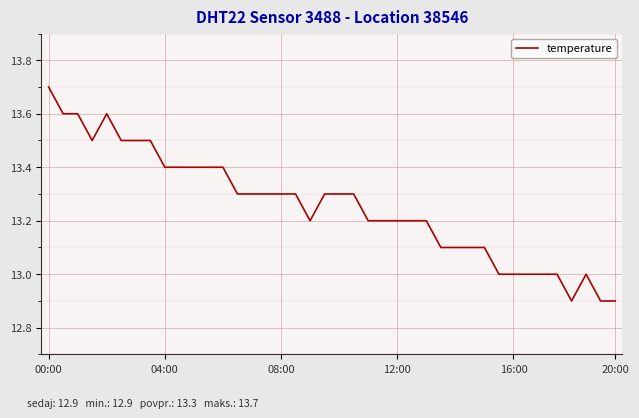

What is the difference between the maximum and minimum values?

0.8